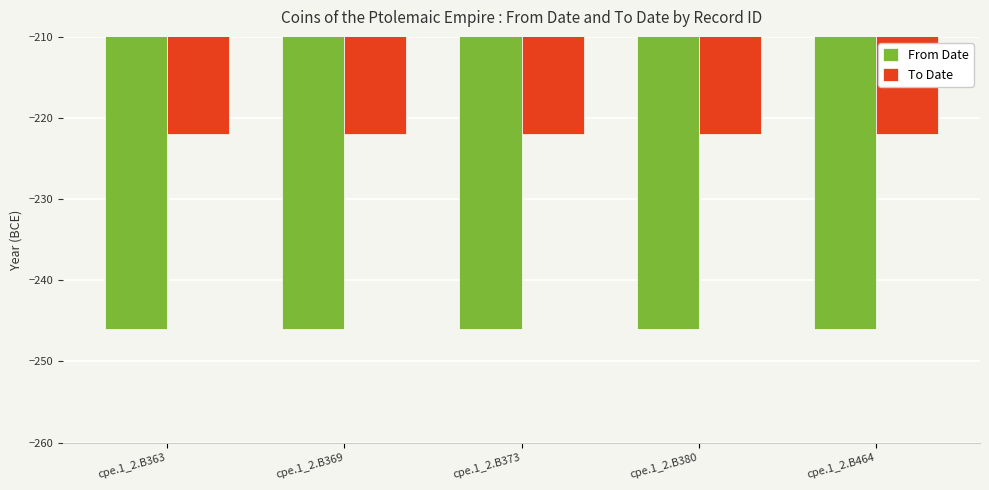

Rank the series by their average value, from lowest to highest.

From Date, To Date